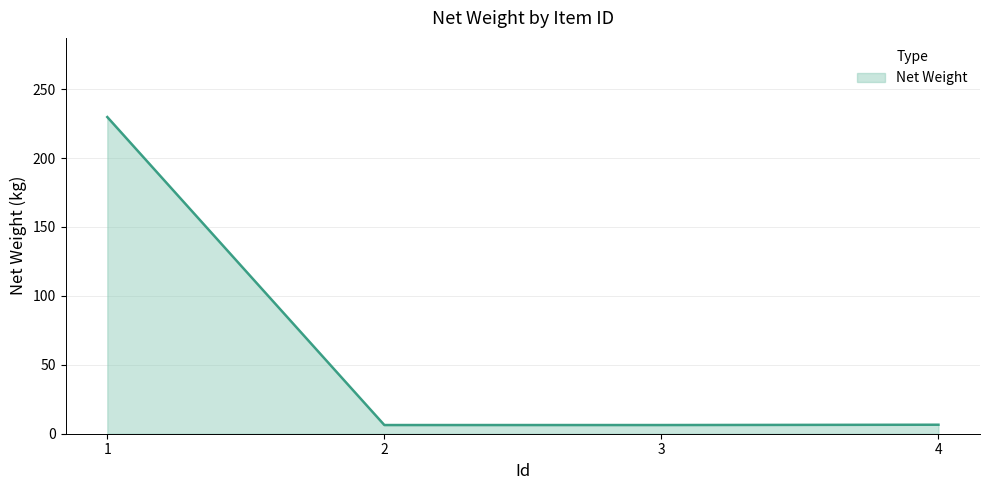

What is the smallest value displayed?

6.3